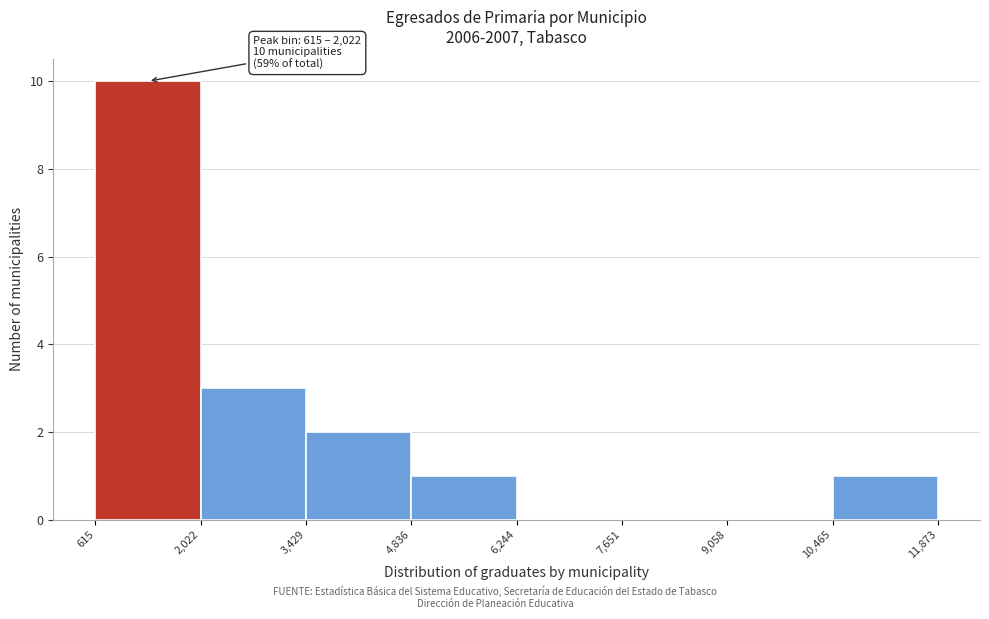

Over which range of the x-axis is the bar tallest?

615 to 2,022